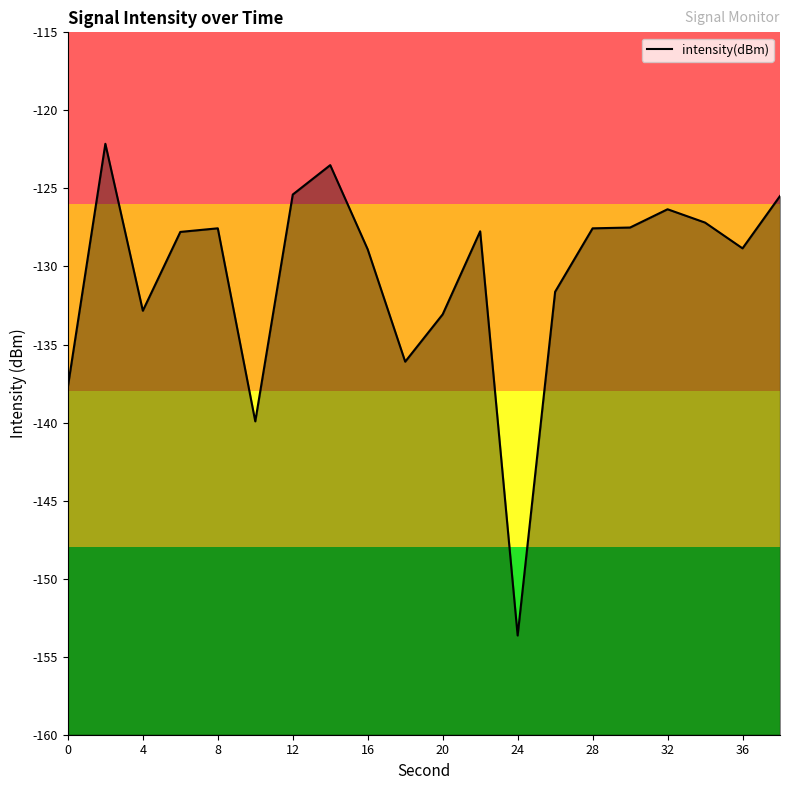

What is the difference between the maximum and minimum values?

31.5